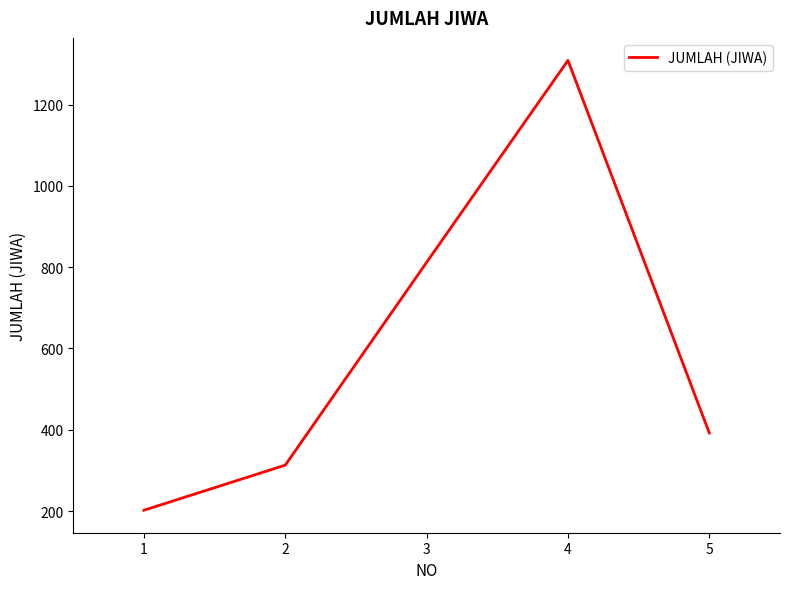

How many series are shown in this chart?

1